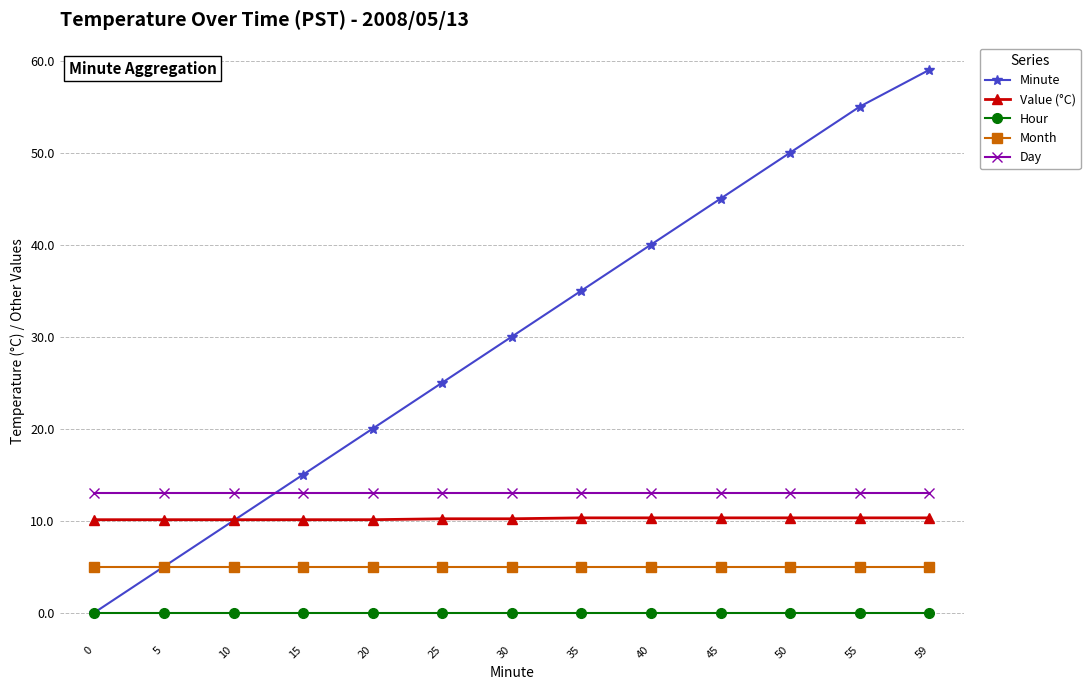

What is the spread (max minus min) of values at 50?

50.0